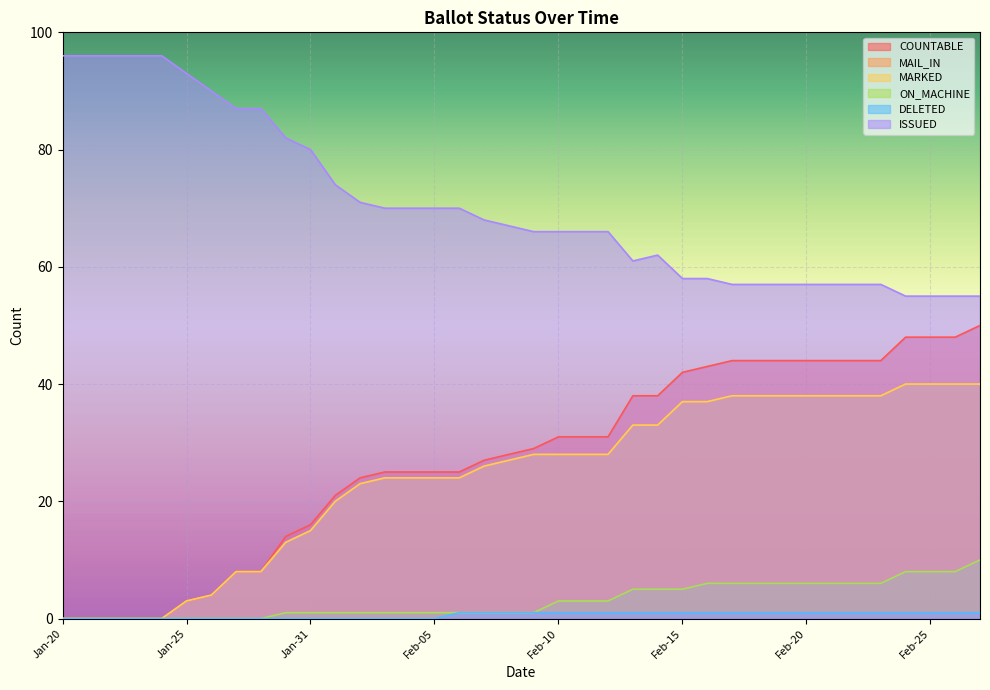

Reading left to right, list all the values displayed in this chart.

COUNTABLE: Jan-20=0	Jan-21=0	Jan-22=0	Jan-23=0	Jan-24=0	Jan-25=3	Jan-26=4	Jan-27=8	Jan-29=8	Jan-30=14	Jan-31=16	Feb-01=21	Feb-02=24	Feb-03=25	Feb-04=25	Feb-05=25	Feb-06=25	Feb-07=27	Feb-08=28	Feb-09=29	Feb-10=31	Feb-11=31	Feb-12=31	Feb-13=38	Feb-14=38	Feb-15=42	Feb-16=43	Feb-17=44	Feb-18=44	Feb-19=44	Feb-20=44	Feb-21=44	Feb-22=44	Feb-23=44	Feb-24=48	Feb-25=48	Feb-26=48	Feb-27=50
MAIL_IN: Jan-20=0	Jan-21=0	Jan-22=0	Jan-23=0	Jan-24=0	Jan-25=3	Jan-26=4	Jan-27=8	Jan-29=8	Jan-30=13	Jan-31=15	Feb-01=20	Feb-02=23	Feb-03=24	Feb-04=24	Feb-05=24	Feb-06=24	Feb-07=26	Feb-08=27	Feb-09=28	Feb-10=28	Feb-11=28	Feb-12=28	Feb-13=33	Feb-14=33	Feb-15=37	Feb-16=37	Feb-17=38	Feb-18=38	Feb-19=38	Feb-20=38	Feb-21=38	Feb-22=38	Feb-23=38	Feb-24=40	Feb-25=40	Feb-26=40	Feb-27=40
MARKED: Jan-20=0	Jan-21=0	Jan-22=0	Jan-23=0	Jan-24=0	Jan-25=3	Jan-26=4	Jan-27=8	Jan-29=8	Jan-30=13	Jan-31=15	Feb-01=20	Feb-02=23	Feb-03=24	Feb-04=24	Feb-05=24	Feb-06=24	Feb-07=26	Feb-08=27	Feb-09=28	Feb-10=28	Feb-11=28	Feb-12=28	Feb-13=33	Feb-14=33	Feb-15=37	Feb-16=37	Feb-17=38	Feb-18=38	Feb-19=38	Feb-20=38	Feb-21=38	Feb-22=38	Feb-23=38	Feb-24=40	Feb-25=40	Feb-26=40	Feb-27=40
ON_MACHINE: Jan-20=0	Jan-21=0	Jan-22=0	Jan-23=0	Jan-24=0	Jan-25=0	Jan-26=0	Jan-27=0	Jan-29=0	Jan-30=1	Jan-31=1	Feb-01=1	Feb-02=1	Feb-03=1	Feb-04=1	Feb-05=1	Feb-06=1	Feb-07=1	Feb-08=1	Feb-09=1	Feb-10=3	Feb-11=3	Feb-12=3	Feb-13=5	Feb-14=5	Feb-15=5	Feb-16=6	Feb-17=6	Feb-18=6	Feb-19=6	Feb-20=6	Feb-21=6	Feb-22=6	Feb-23=6	Feb-24=8	Feb-25=8	Feb-26=8	Feb-27=10
DELETED: Jan-20=0	Jan-21=0	Jan-22=0	Jan-23=0	Jan-24=0	Jan-25=0	Jan-26=0	Jan-27=0	Jan-29=0	Jan-30=0	Jan-31=0	Feb-01=0	Feb-02=0	Feb-03=0	Feb-04=0	Feb-05=0	Feb-06=1	Feb-07=1	Feb-08=1	Feb-09=1	Feb-10=1	Feb-11=1	Feb-12=1	Feb-13=1	Feb-14=1	Feb-15=1	Feb-16=1	Feb-17=1	Feb-18=1	Feb-19=1	Feb-20=1	Feb-21=1	Feb-22=1	Feb-23=1	Feb-24=1	Feb-25=1	Feb-26=1	Feb-27=1
ISSUED: Jan-20=96	Jan-21=96	Jan-22=96	Jan-23=96	Jan-24=96	Jan-25=93	Jan-26=90	Jan-27=87	Jan-29=87	Jan-30=82	Jan-31=80	Feb-01=74	Feb-02=71	Feb-03=70	Feb-04=70	Feb-05=70	Feb-06=70	Feb-07=68	Feb-08=67	Feb-09=66	Feb-10=66	Feb-11=66	Feb-12=66	Feb-13=61	Feb-14=62	Feb-15=58	Feb-16=58	Feb-17=57	Feb-18=57	Feb-19=57	Feb-20=57	Feb-21=57	Feb-22=57	Feb-23=57	Feb-24=55	Feb-25=55	Feb-26=55	Feb-27=55